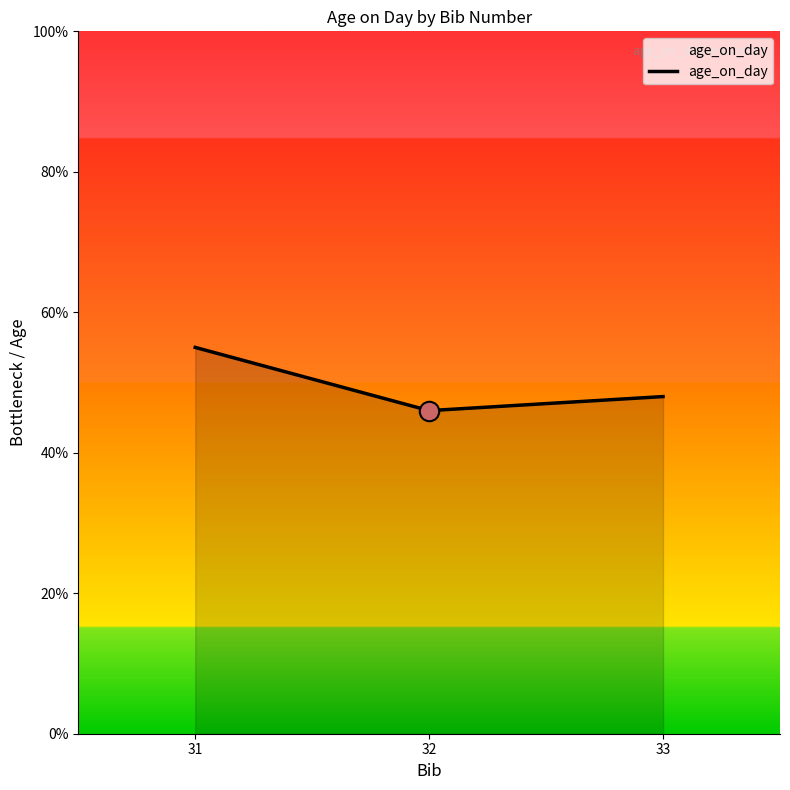

Rank the categories by value from highest to lowest.

31, 33, 32